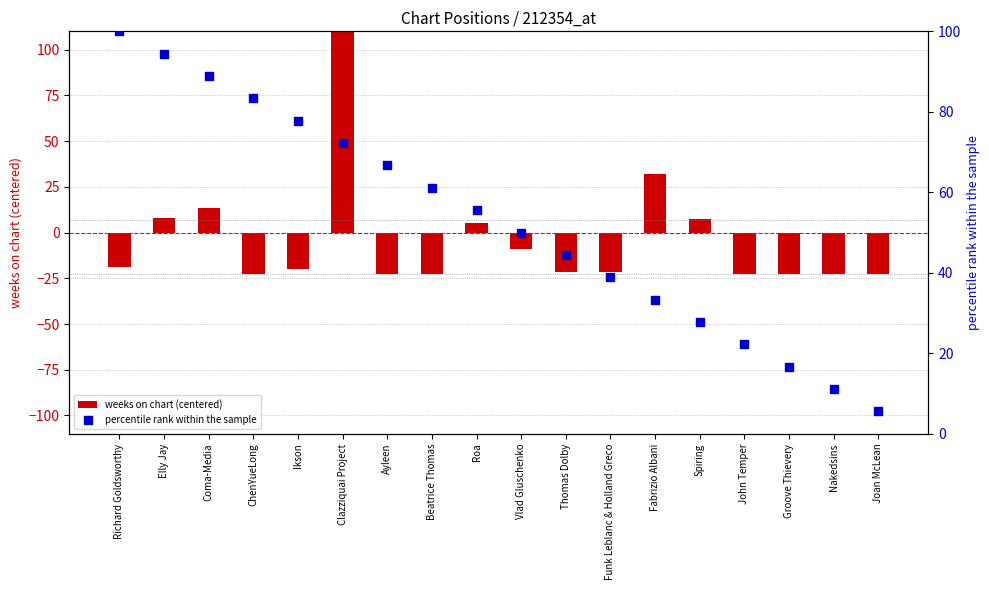

Which series reaches the minimum Y coordinate?

weeks on chart (centered)